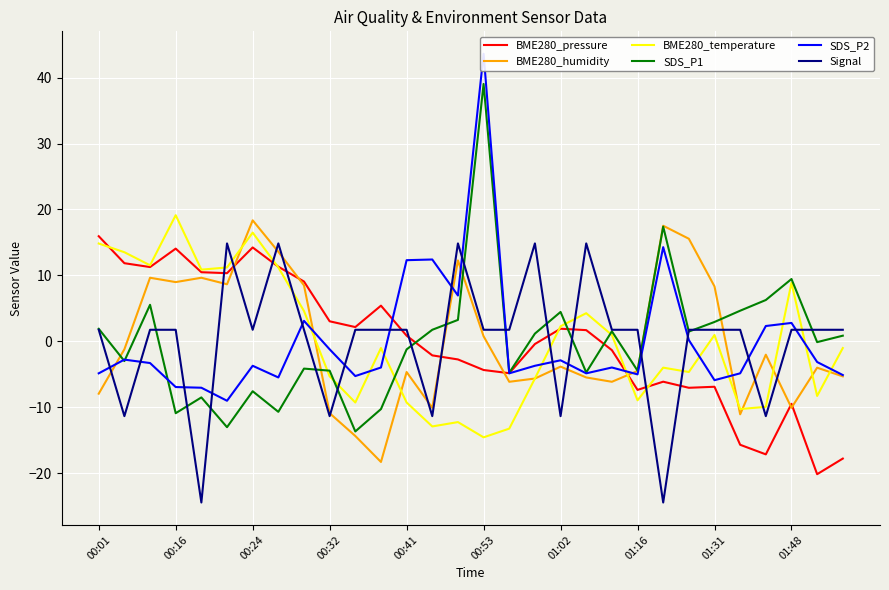

How many positive values does the SDS_P1 series have?

15